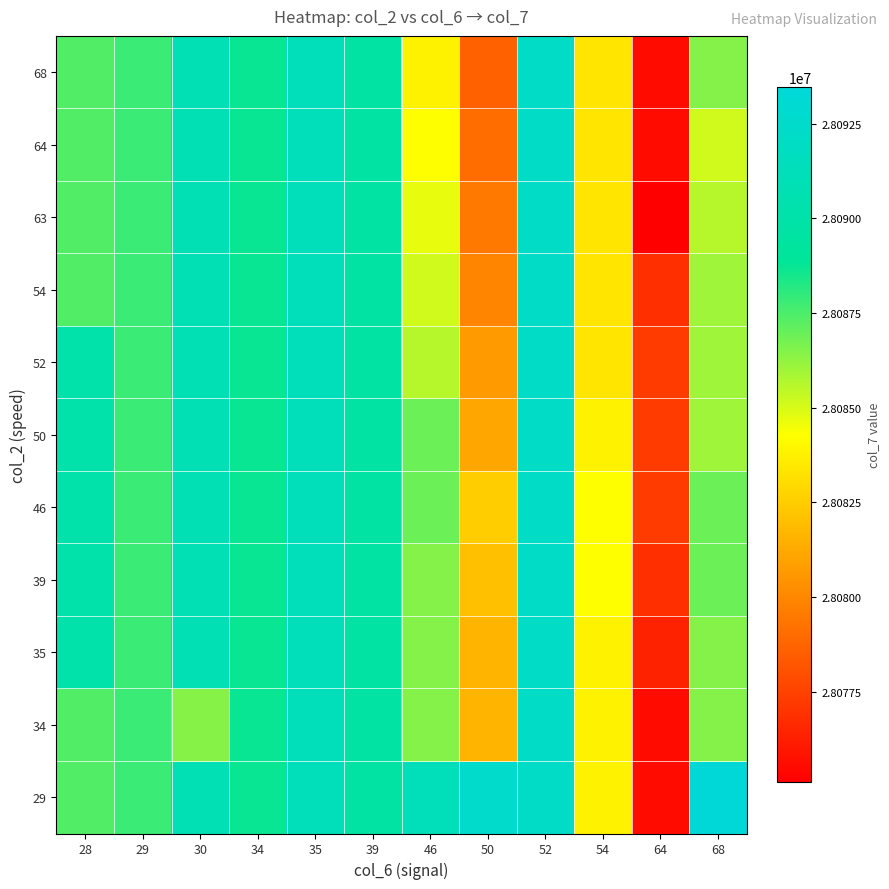

Rank the series by their maximum value, from lowest to highest.

34, 35, 39, 46, 50, 52, 54, 63, 64, 68, 29